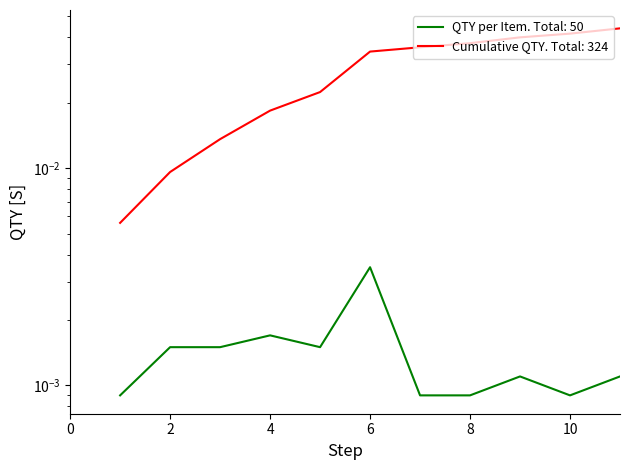

Does the chart have visible grid lines?

No